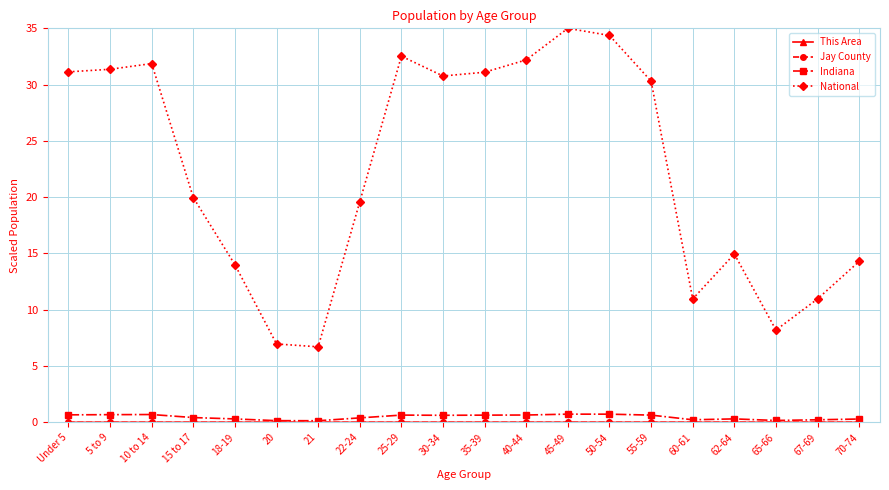

What is the value of the National point at the 7th from the left?

6.7